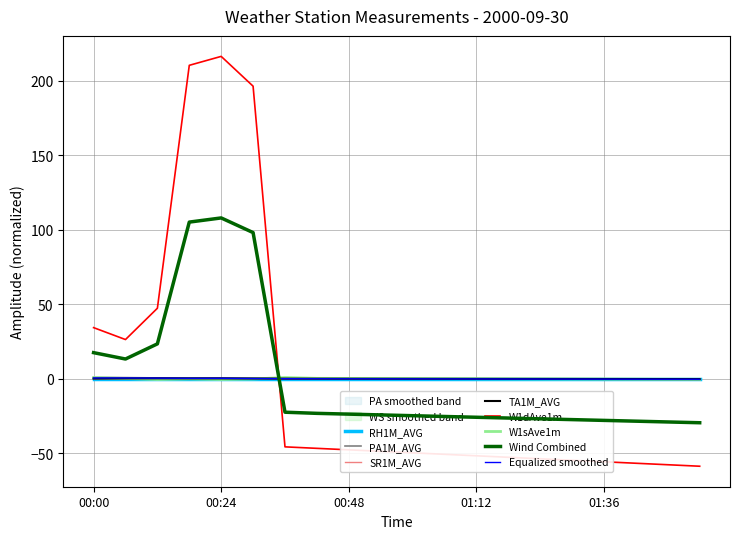

True or false: Wind Combined and RH1M_AVG cross at least once.

True